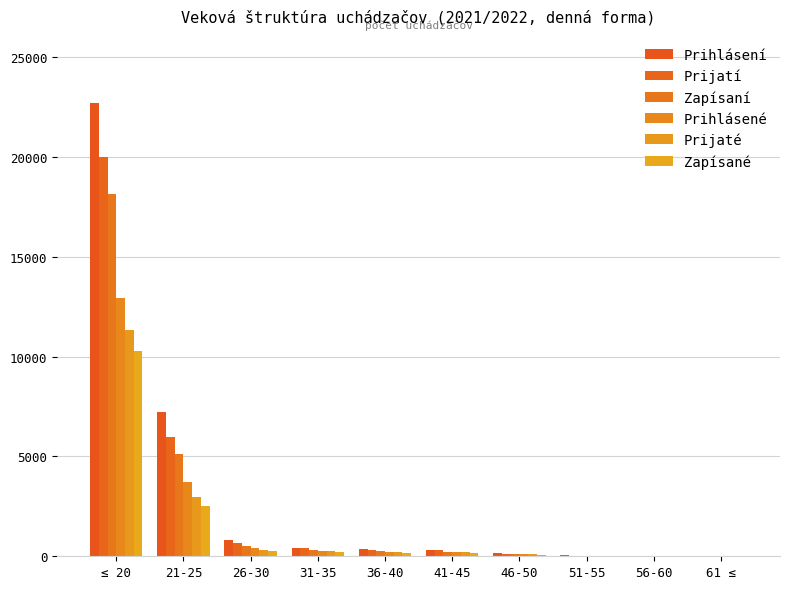

At which label does Prijaté first exceed 200?

≤ 20